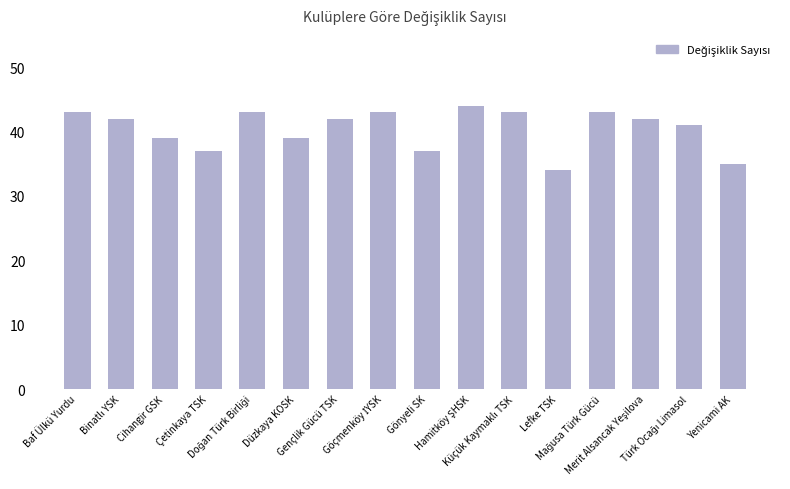

Count the values in the range 39 to 43.

11